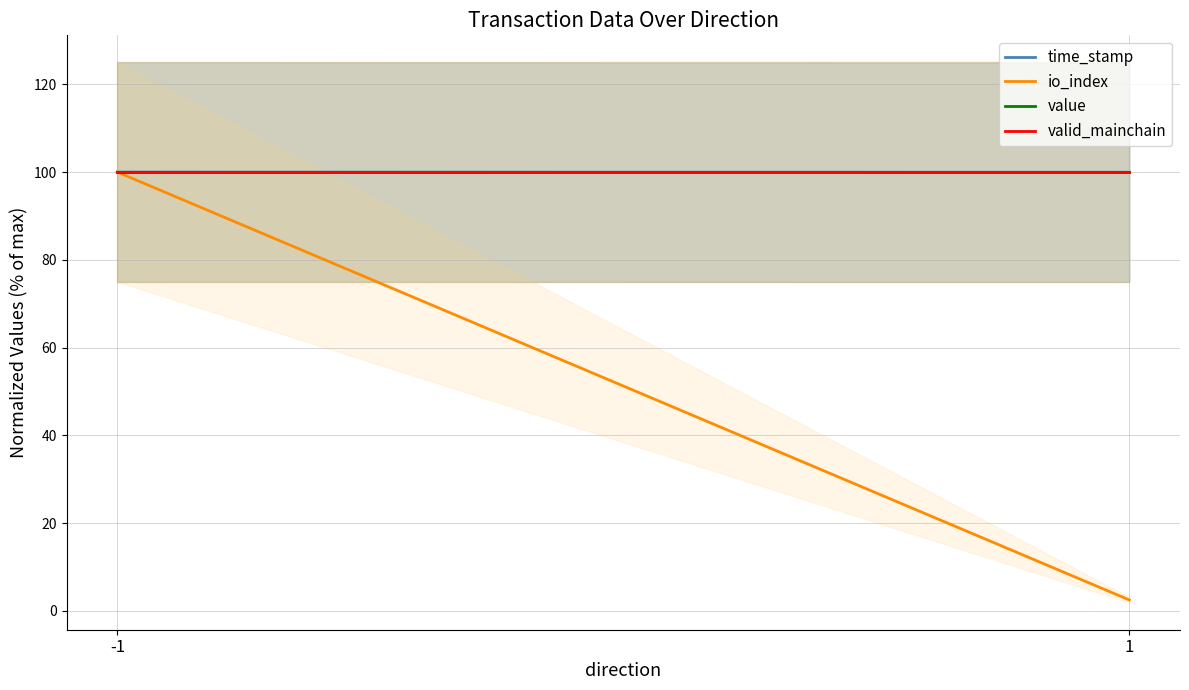

What are all the series names shown in the legend?

time_stamp, io_index, value, valid_mainchain